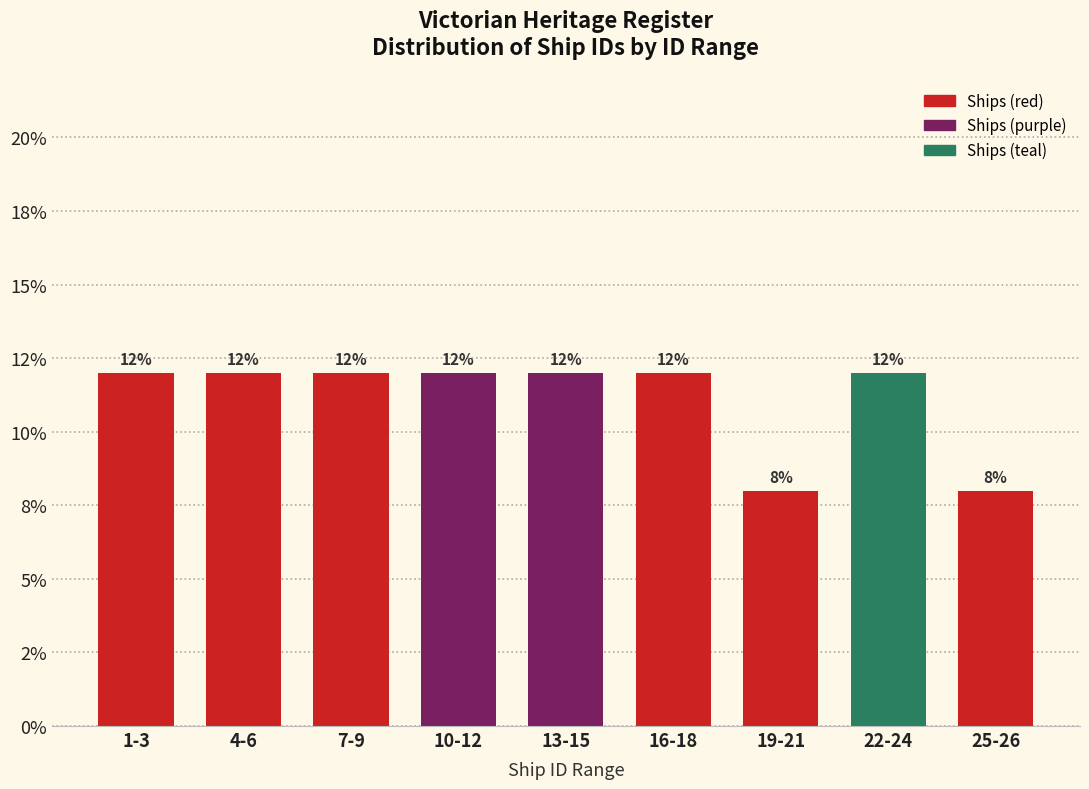

Are the bars horizontal?

No